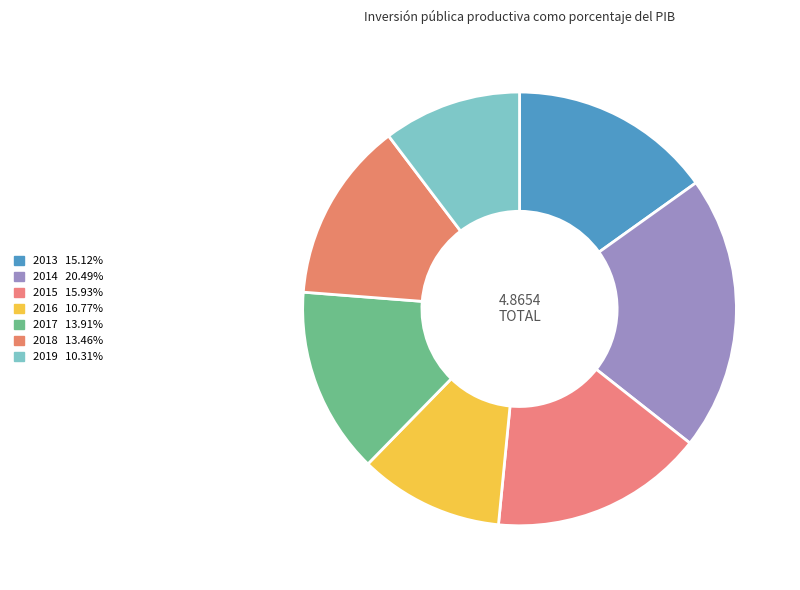

Which category has the smallest portion of the pie?

2019